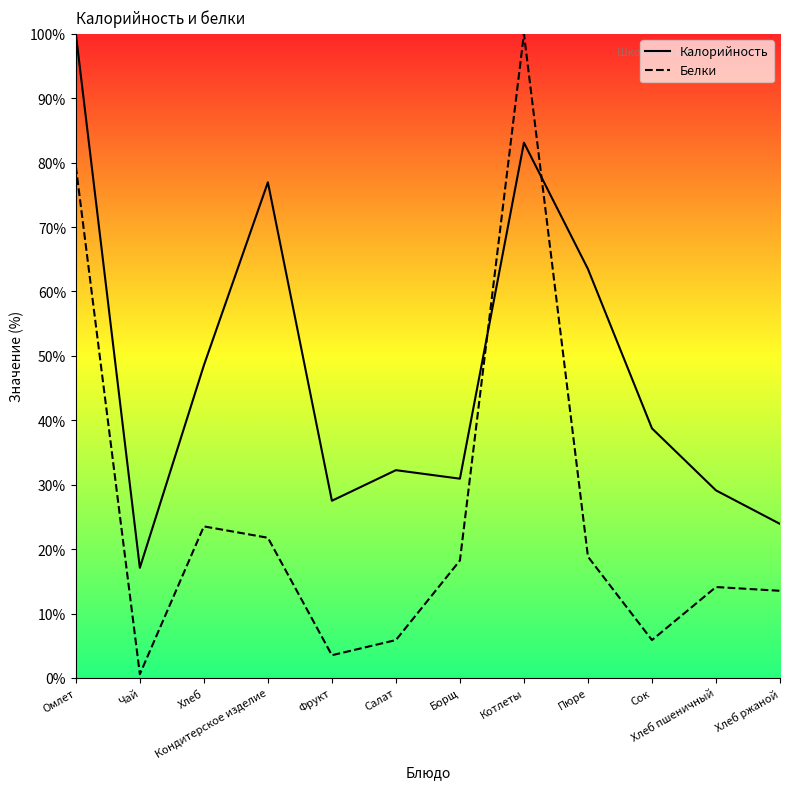

List the labels in order of Белки value, largest first.

Котлеты, Омлет, Хлеб, Кондитерское изделие, Пюре, Борщ, Хлеб пшеничный, Хлеб ржаной, Салат, Сок, Фрукт, Чай